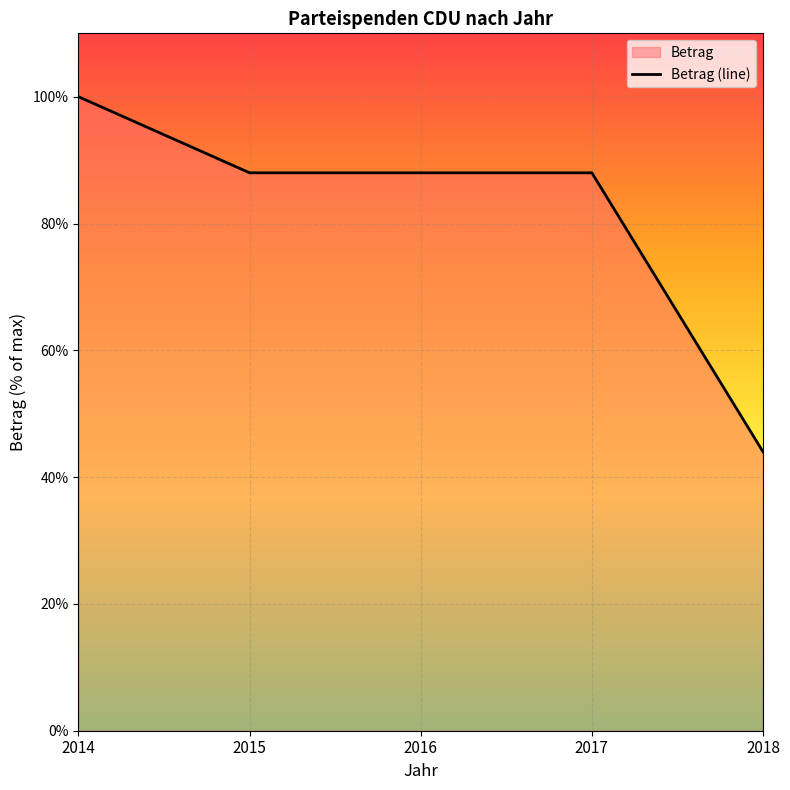

Reading right to left, list all the values displayed in this chart.

44	88	88	88	100